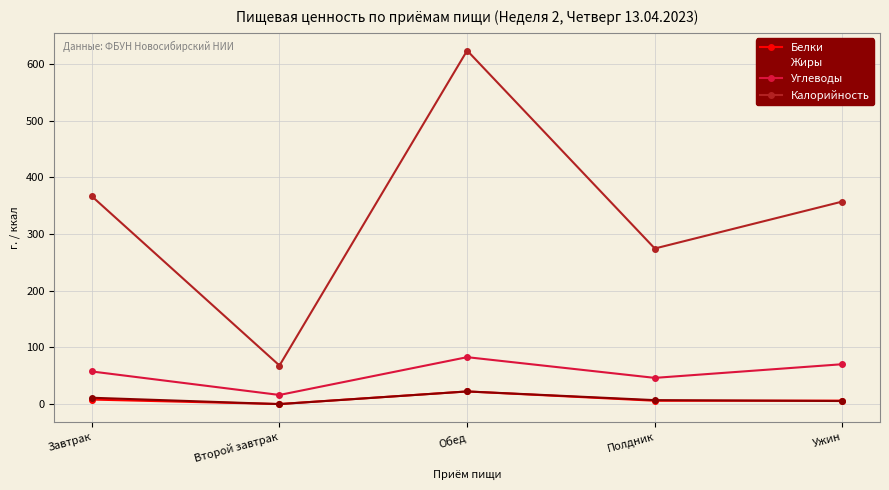

What value does the Углеводы series have at Обед?

82.9